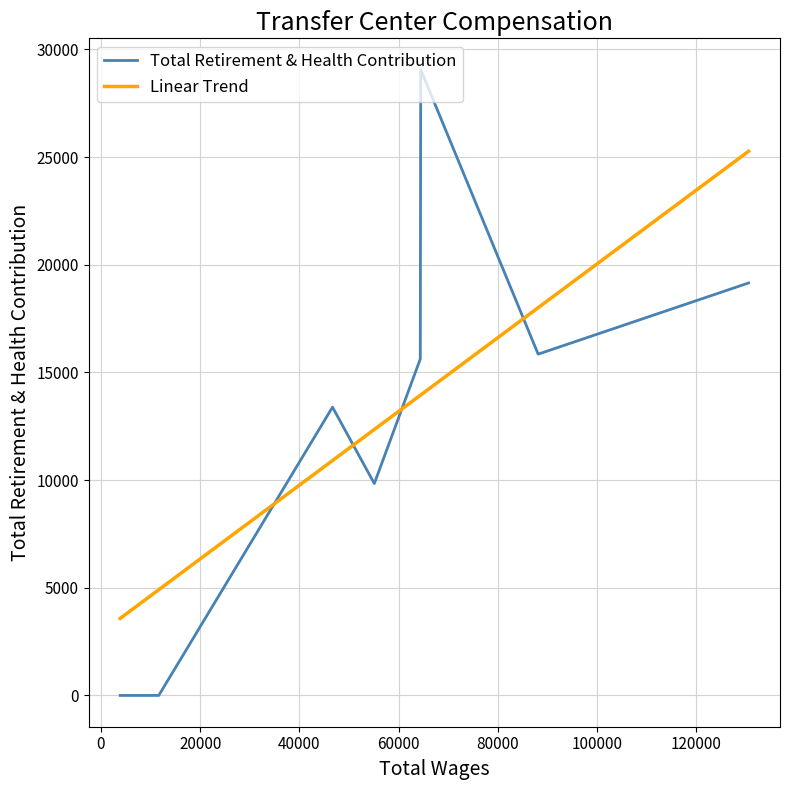

Which series has the largest range (max minus min)?

Total Retirement & Health Contribution